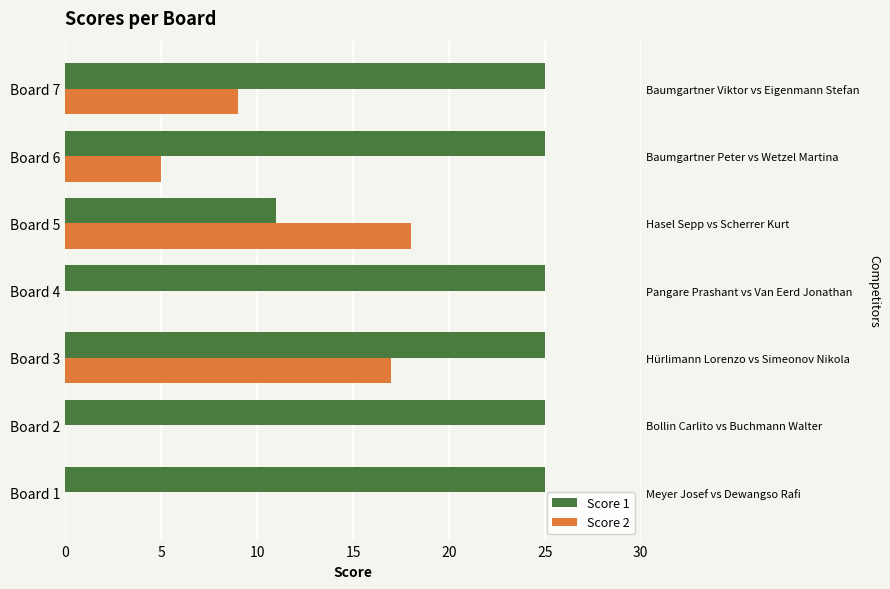

How many data points does each series have?

7